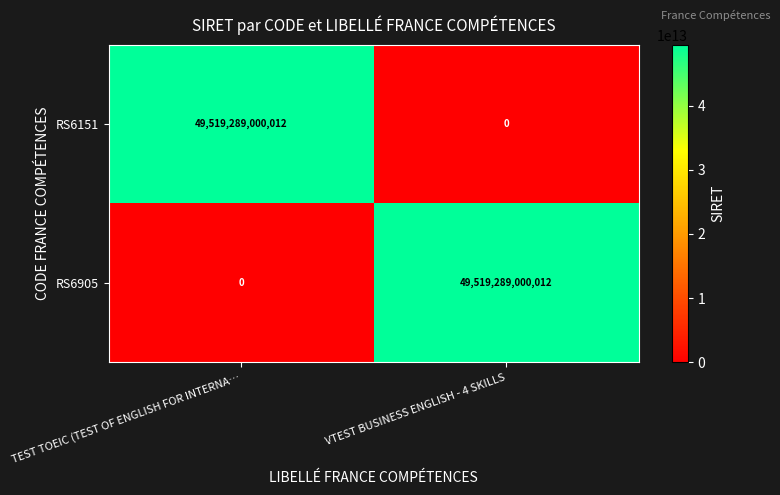

Where is RS6905 nearest to the value 24759644500006?

TEST TOEIC (TEST OF ENGLISH FOR INTERNA…